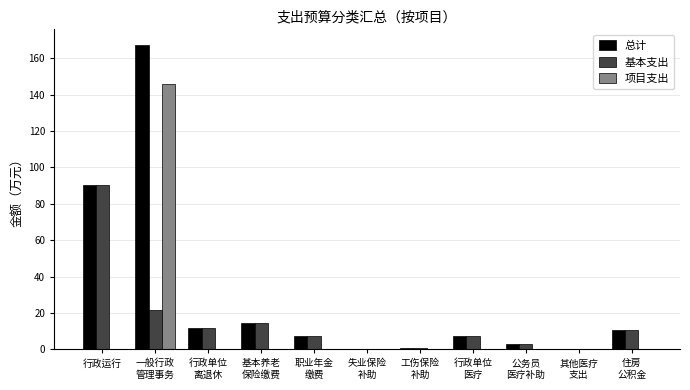

Is it true that 项目支出 equals -97.1 at 行政单位
医疗?

False